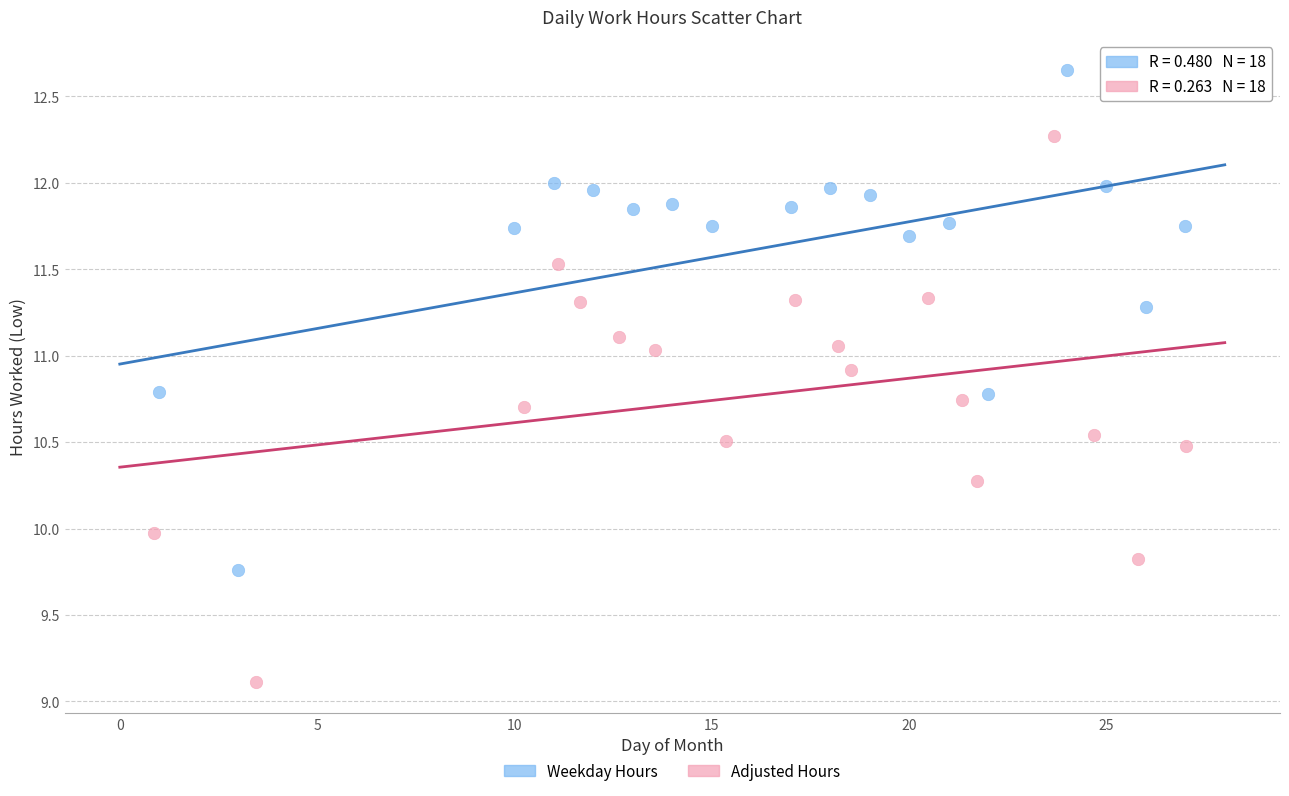

Which series has the widest spread of Y values?

Adjusted Hours